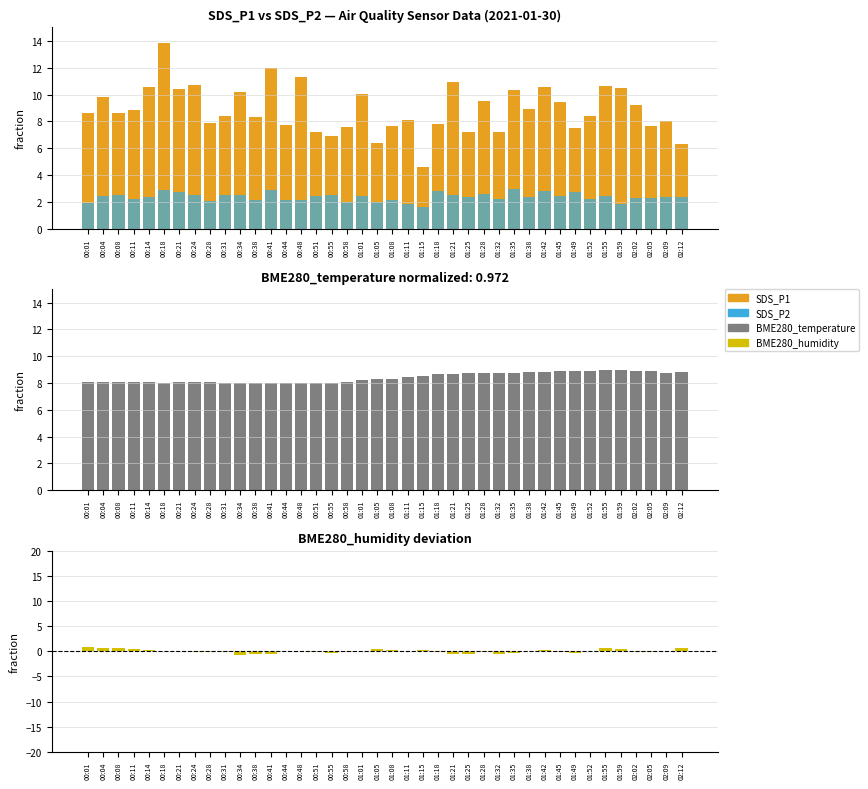

What is the label of the 26th bar from the left?

01:25